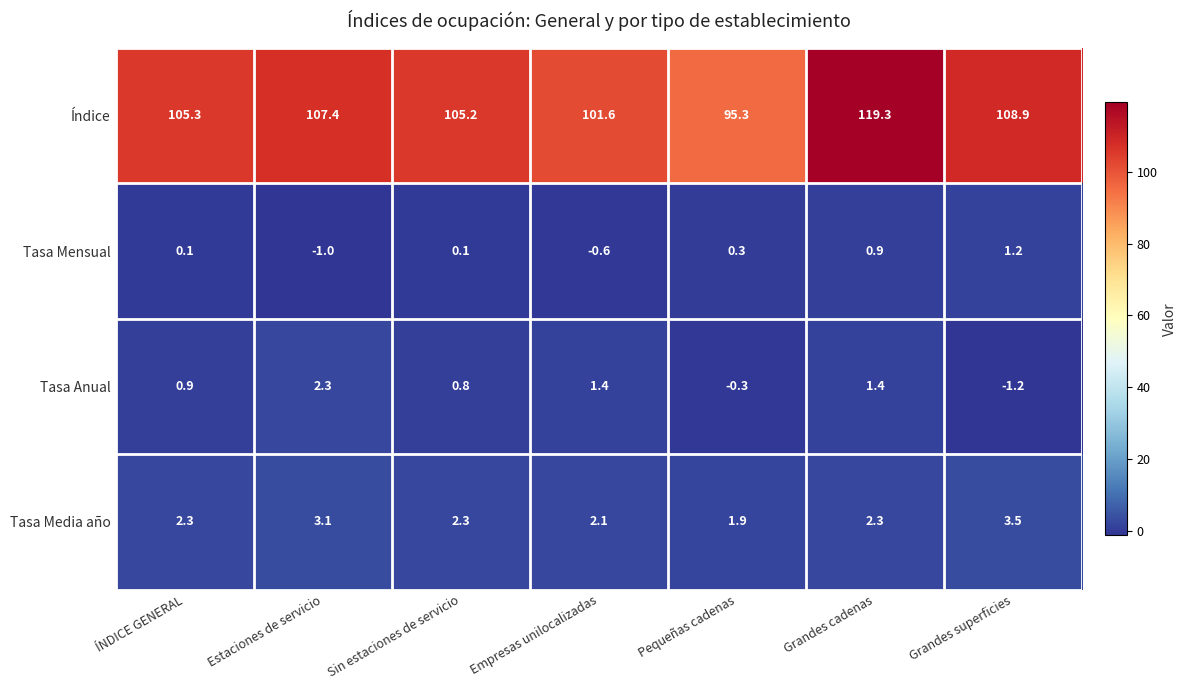

What is the spread (max minus min) of values at Grandes superficies?

110.1